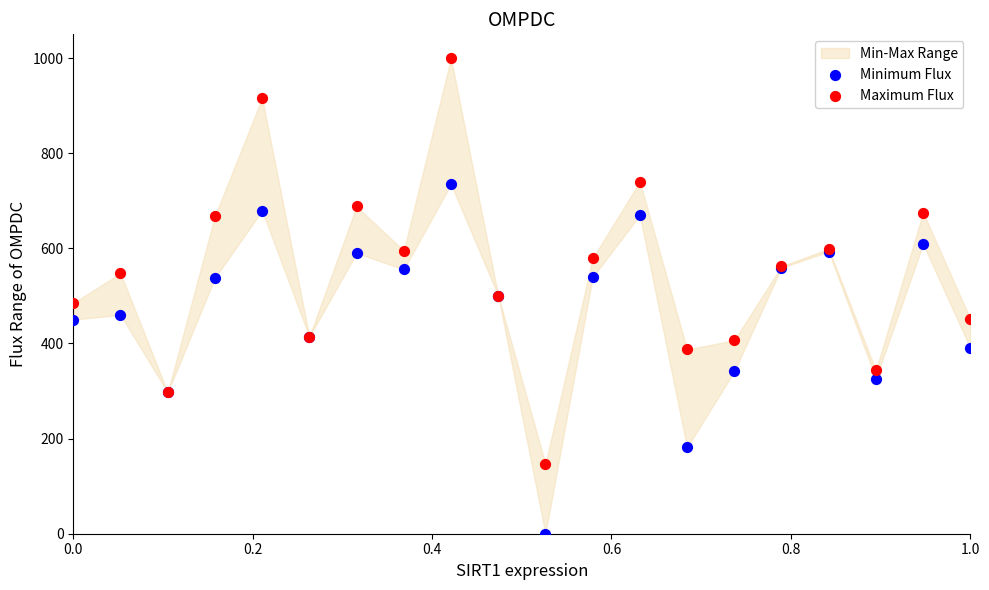

Which series contains the highest Y value?

Maximum Flux